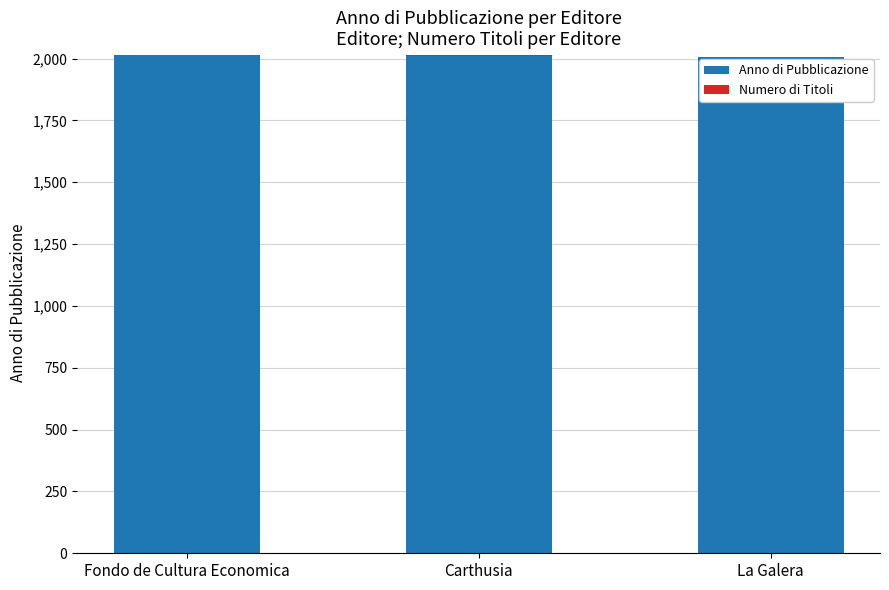

What is the highest value of the Anno di Pubblicazione series?

2013